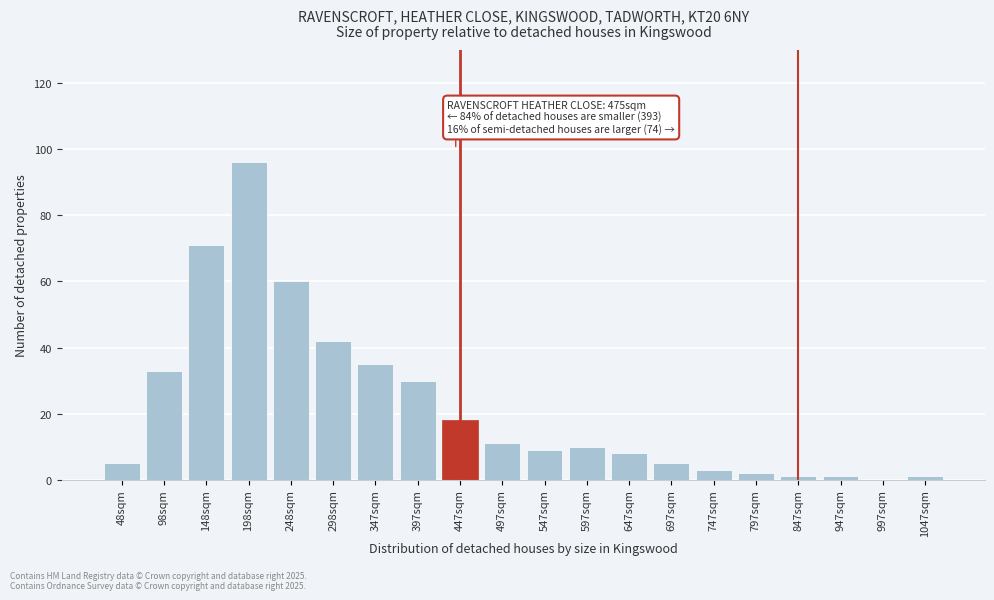

Reading right to left, extract all data points from this chart.

1047sqm=1	997sqm=0	947sqm=1	847sqm=1	797sqm=2	747sqm=3	697sqm=5	647sqm=8	597sqm=10	547sqm=9	497sqm=11	447sqm=18	397sqm=30	347sqm=35	298sqm=42	248sqm=60	198sqm=96	148sqm=71	98sqm=33	48sqm=5